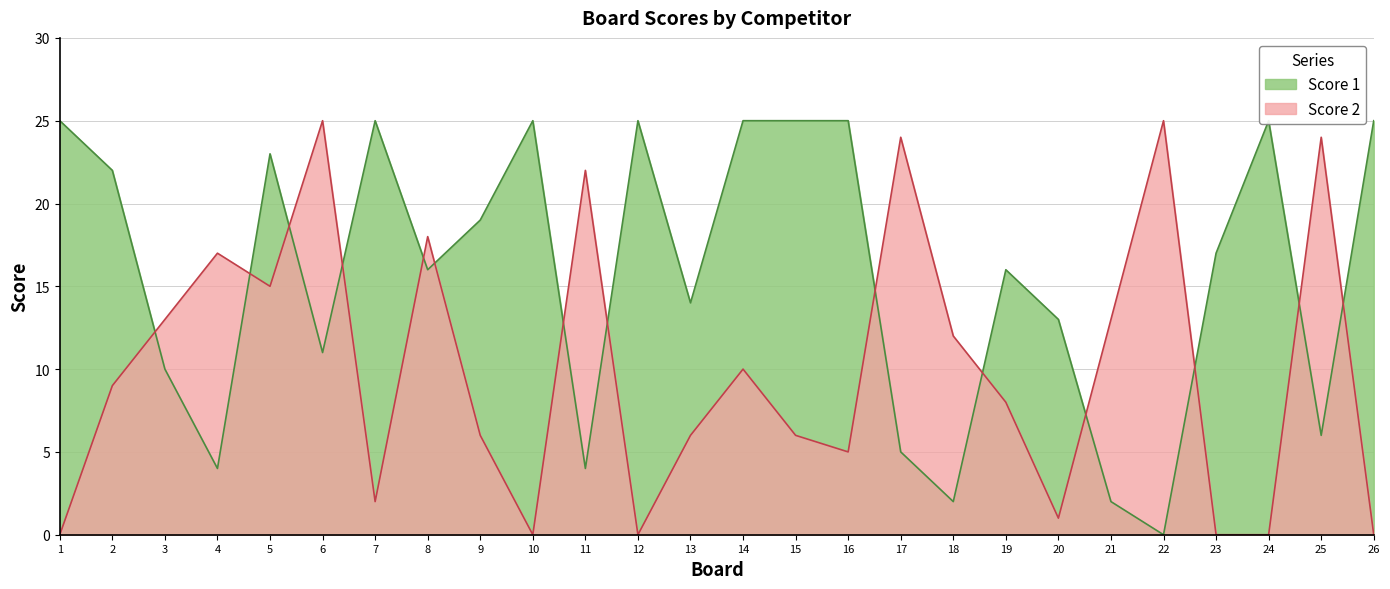

Which series ends up on top after the final intersection of Score 1 and Score 2?

Score 1